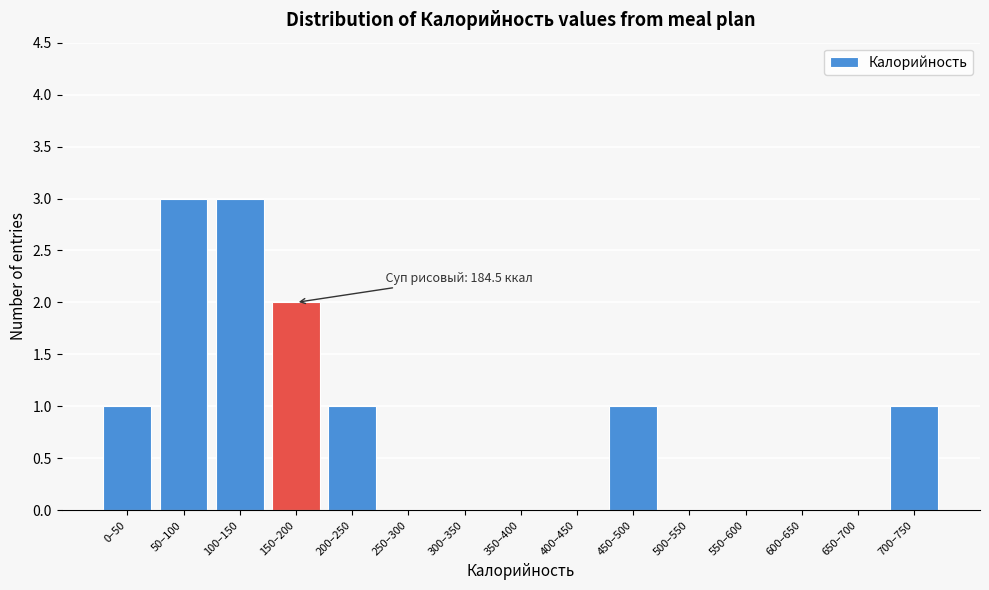

Reading right to left, what are all the values shown in this chart?

700–750=1	650–700=0	600–650=0	550–600=0	500–550=0	450–500=1	400–450=0	350–400=0	300–350=0	250–300=0	200–250=1	150–200=2	100–150=3	50–100=3	0–50=1